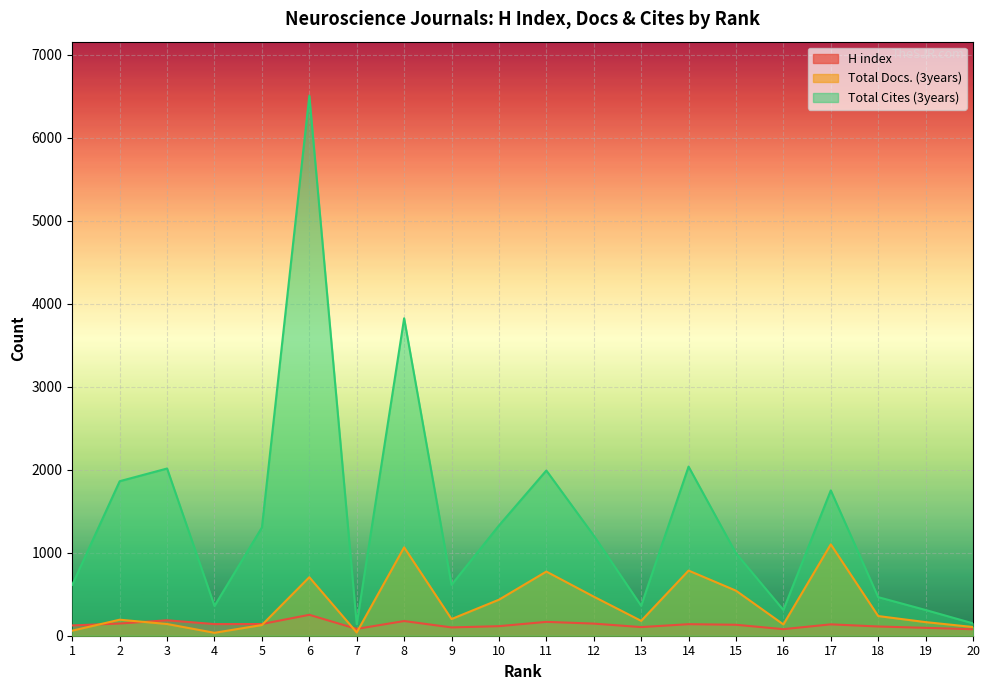

Which has a higher value, 19 or 7?

19